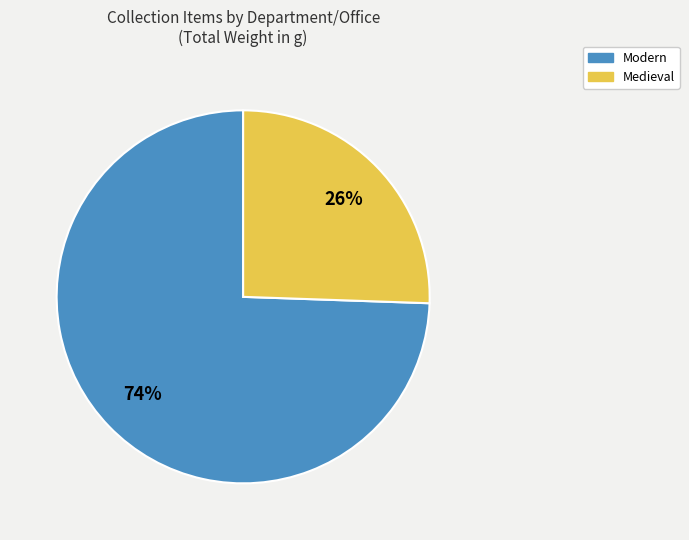

To the nearest percent, what is the average slice percentage?

50%